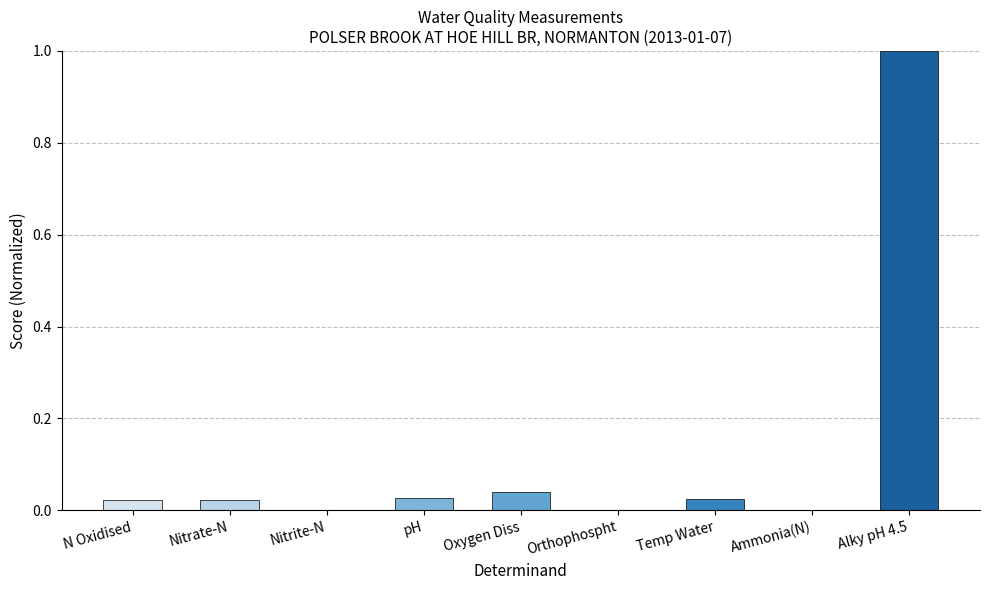

What is the change in value from Nitrate-N to Alky pH 4.5?

+1.0